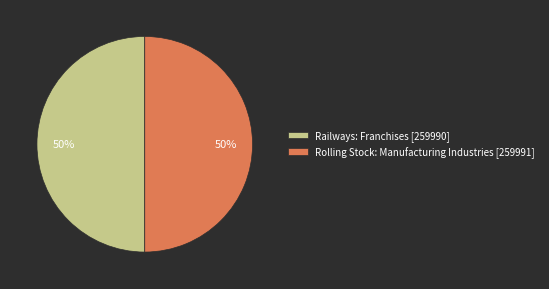

Is it true that Rolling Stock: Manufacturing Industries is 50% of the pie?

True